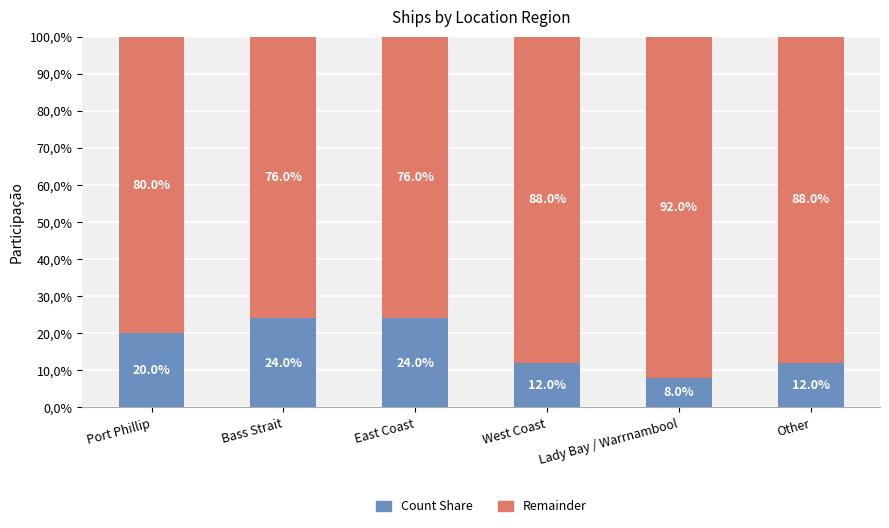

The Count Share series shows 24 at East Coast. True or false?

True